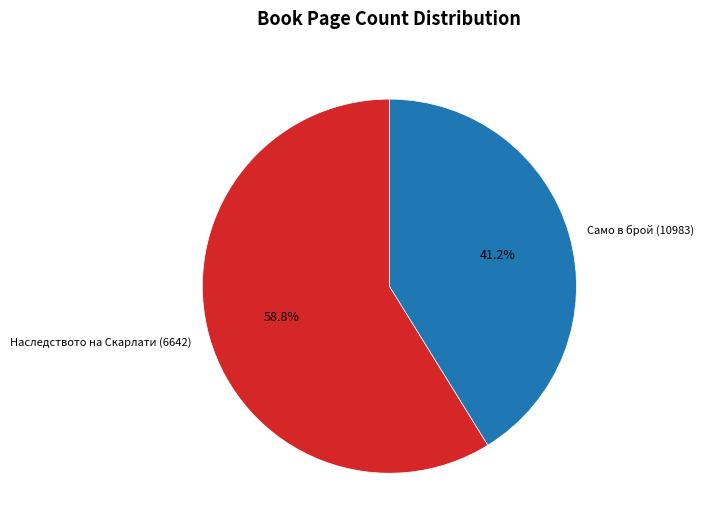

The Само в брой (10983) slice represents 41% of the pie. True or false?

True